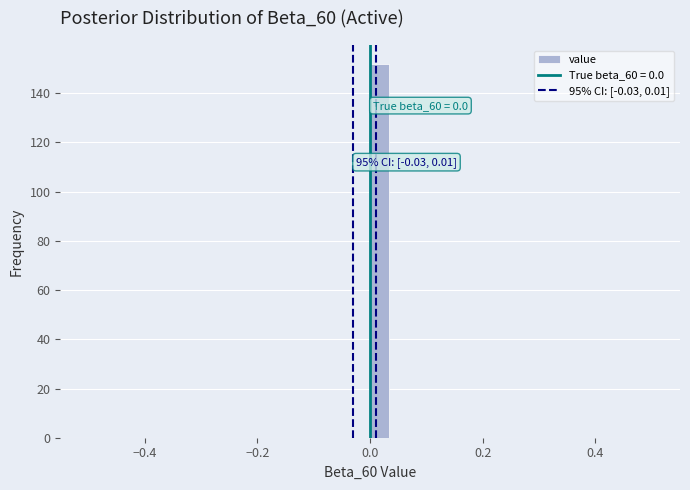

Around what value on the x-axis is the tallest bar? Give the approximate position of its centre, as read against the axis.

0.02